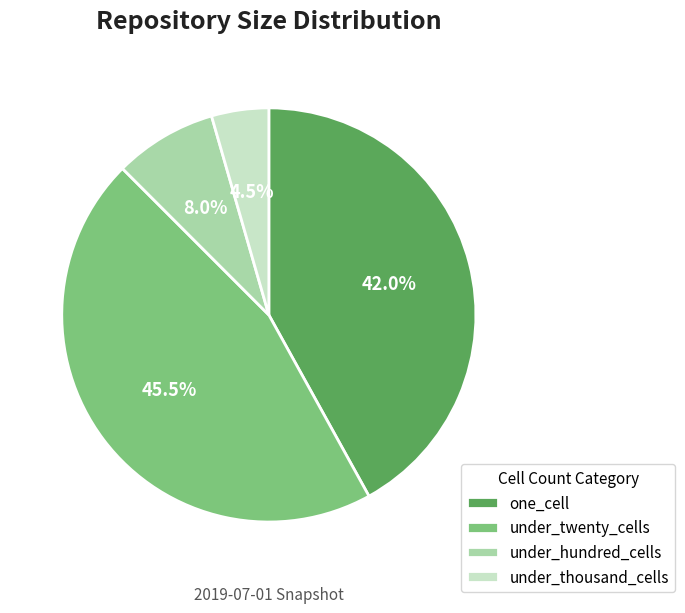

What percentage is the under_hundred_cells slice, to the nearest percent?

8%